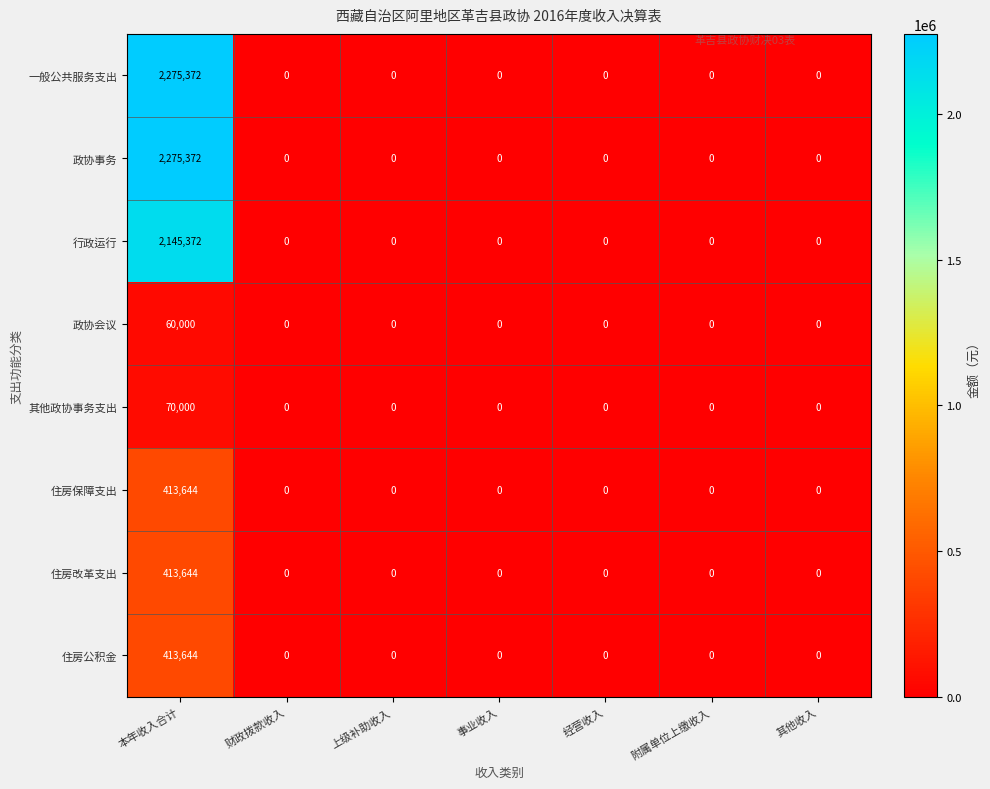

How many series are shown in this chart?

8